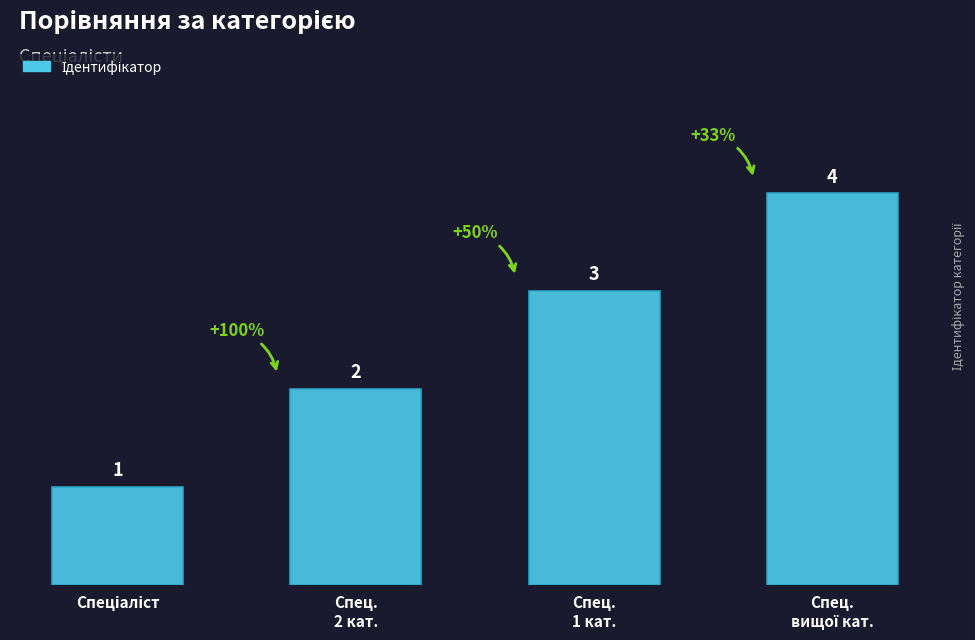

What is the label of the 3rd bar from the left?

Спец.
1 кат.